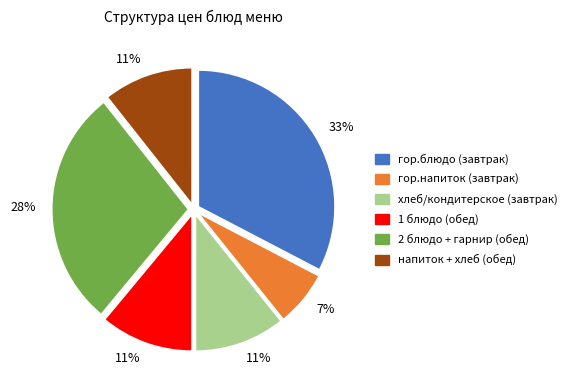

Combined, do напиток + хлеб (обед) and 2 блюдо + гарнир (обед) account for over 50%?

No